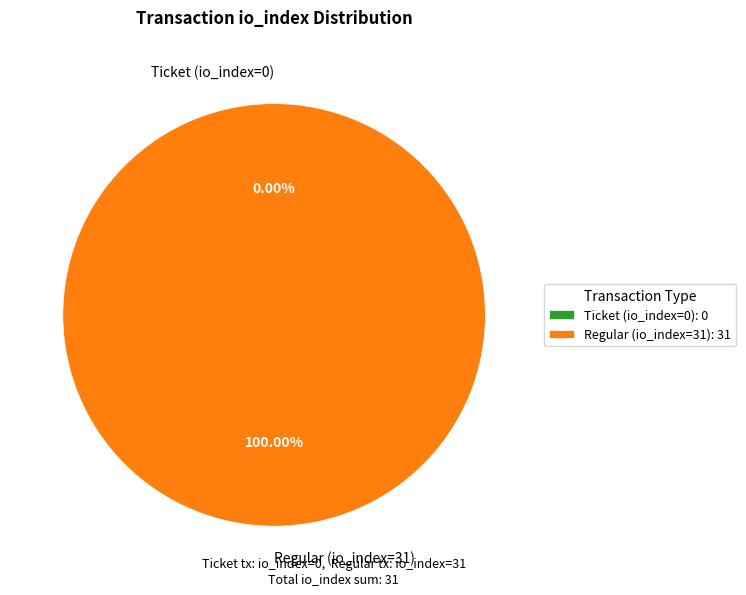

To the nearest percent, what is the combined percentage of Regular (io_index=31) and Ticket (io_index=0)?

100%